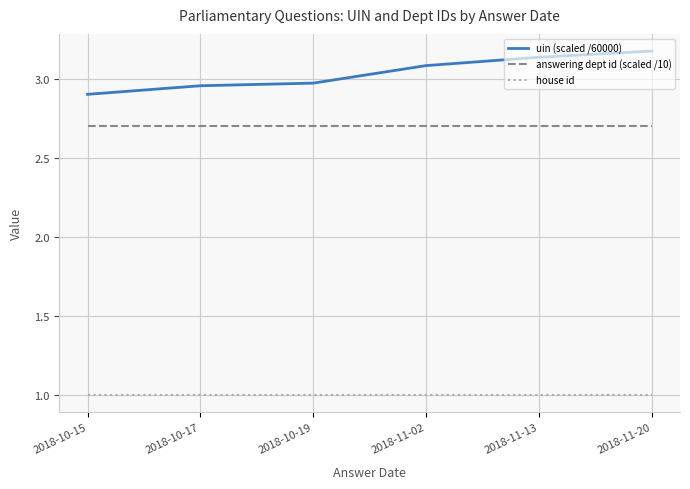

What is the difference between the maximum and minimum values in the uin (scaled /60000) series?

0.3